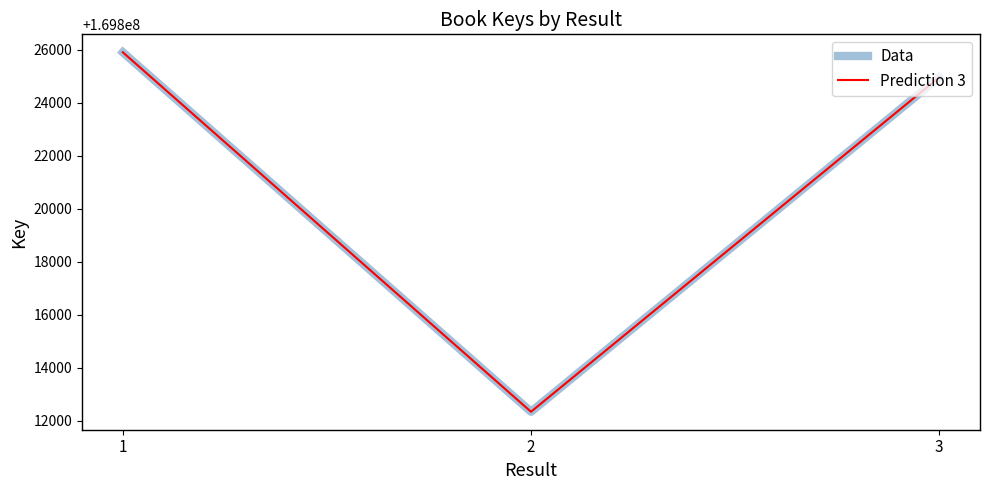

True or false: Prediction 3 has a value of 169812343 at 2.

True